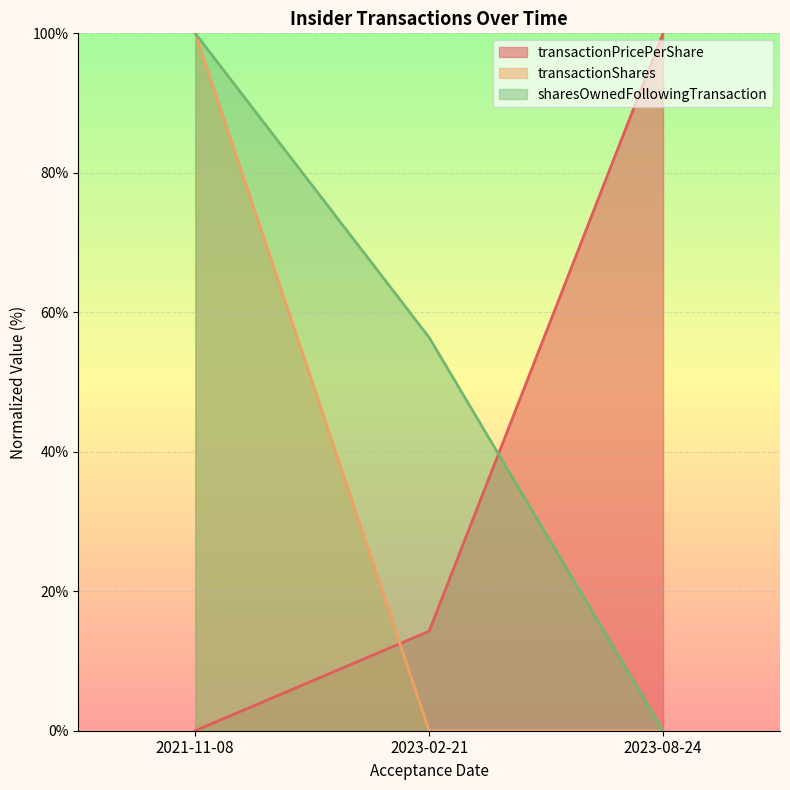

What is the spread (max minus min) of values at 2023-08-24?

100.0